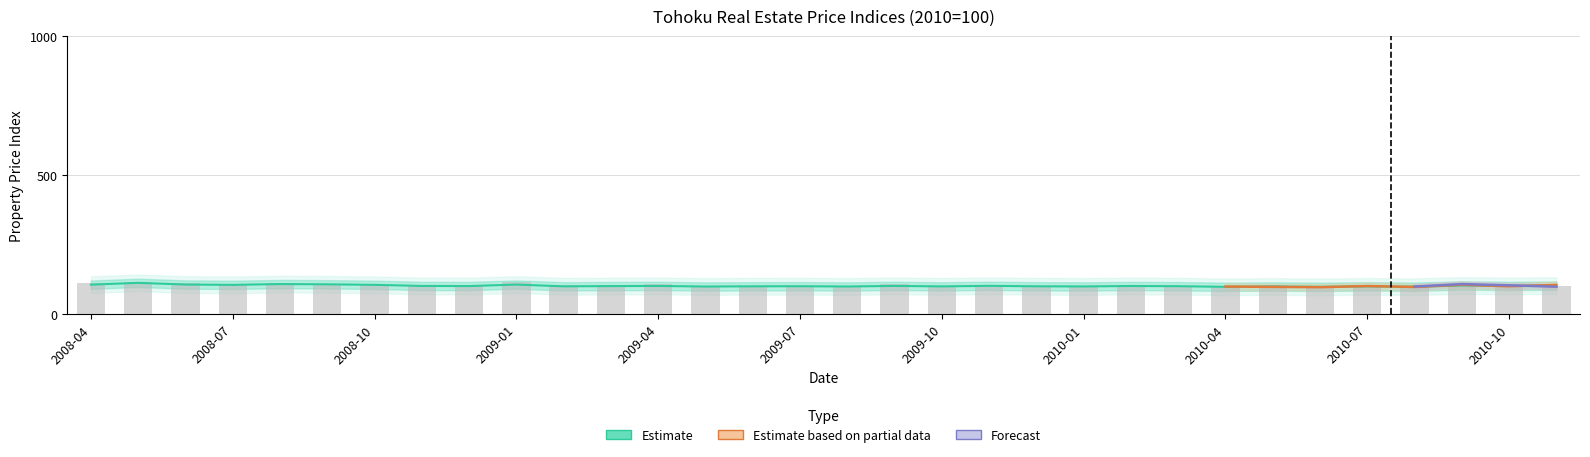

Which label corresponds to the smallest value in the chart?

2009-11